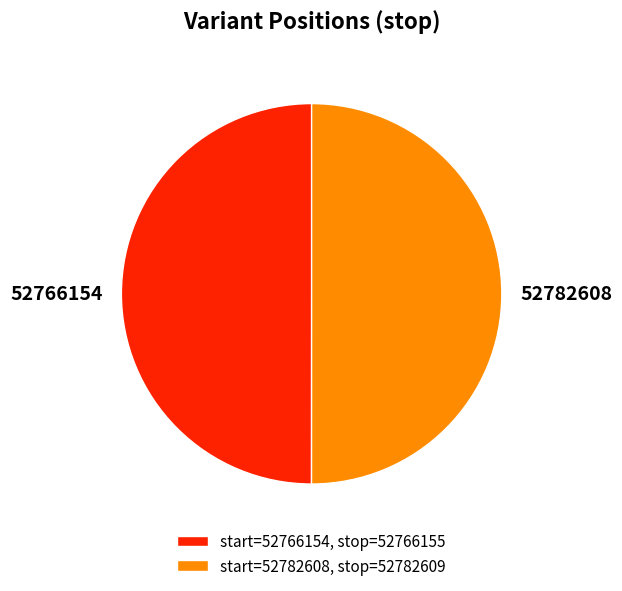

True or false: start=52766154, stop=52766155 accounts for 50% of the total.

True